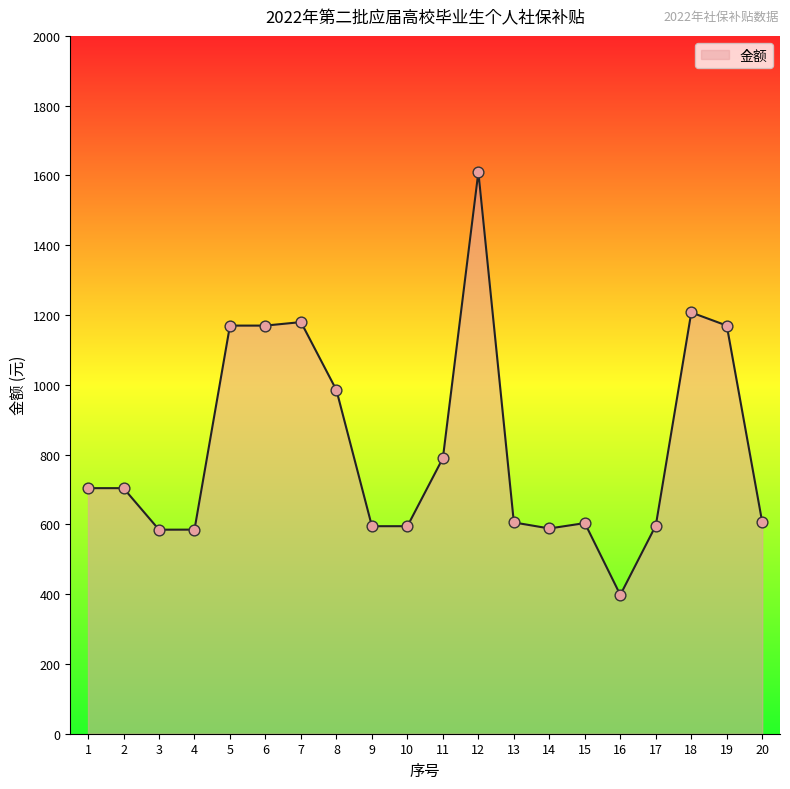

What is the ratio of the value at 3 to the value at 1?

0.8